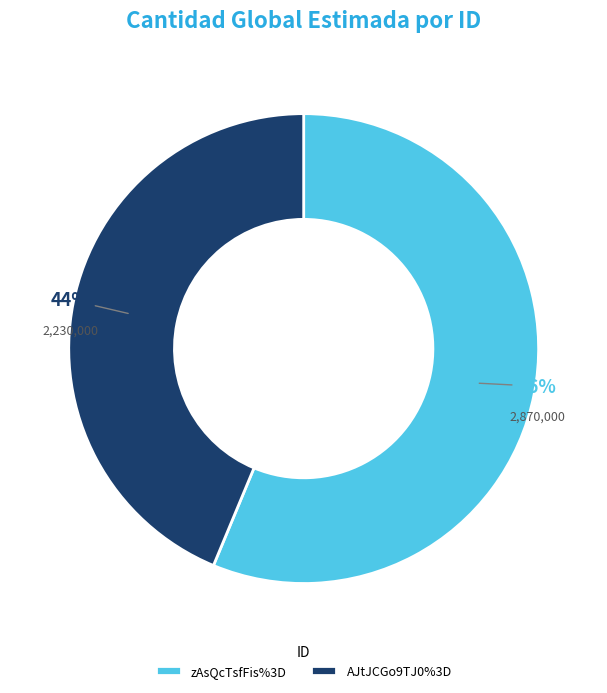

What is the ratio of the value at zAsQcTsfFis%3D to the value at AJtJCGo9TJ0%3D?

1.3